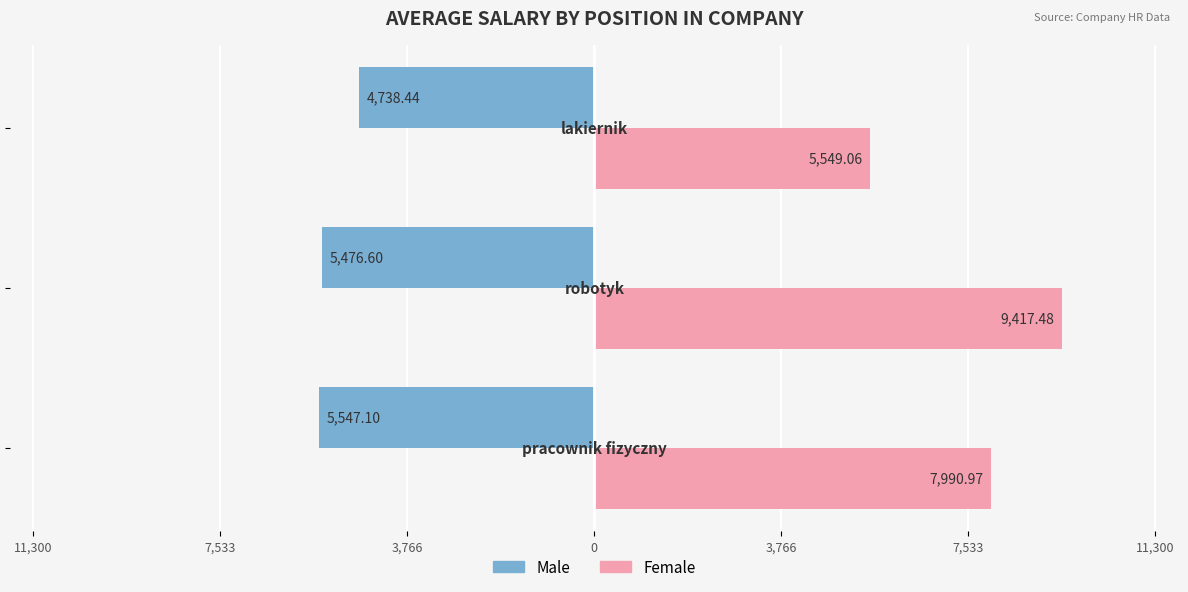

What are all the series names shown in the legend?

Male, Female